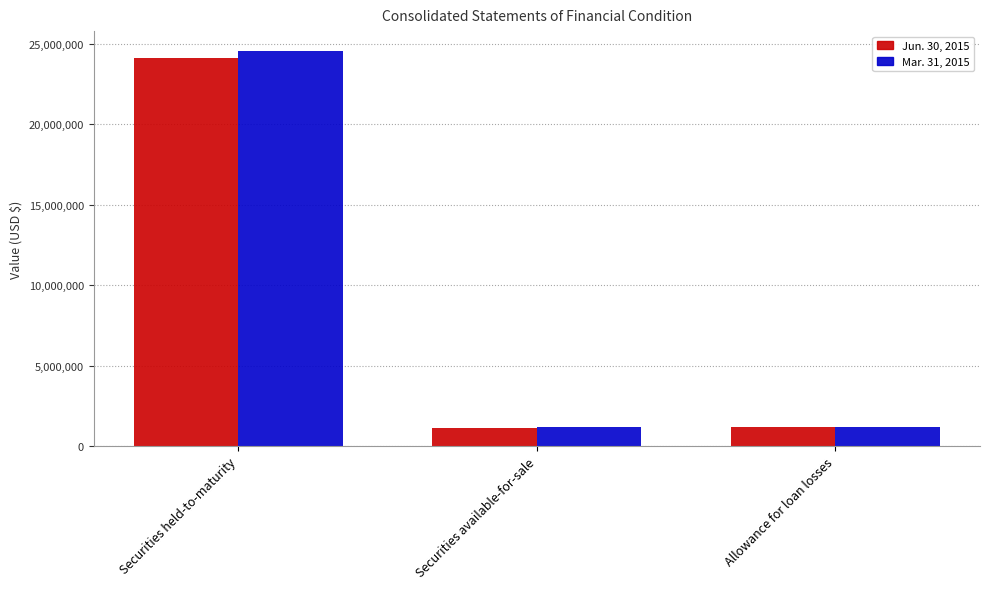

What is the label of the 3rd bar from the left?

Allowance for loan losses